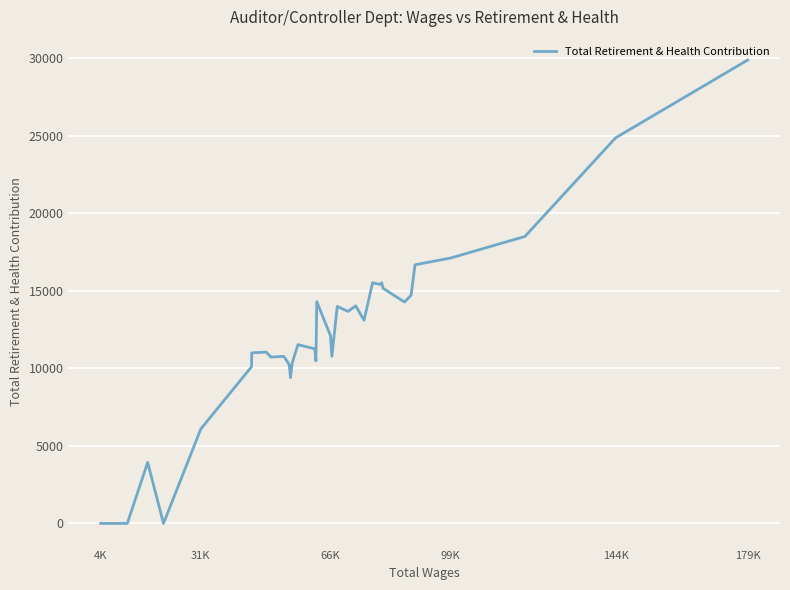

Which category has the highest value across all series?

179K